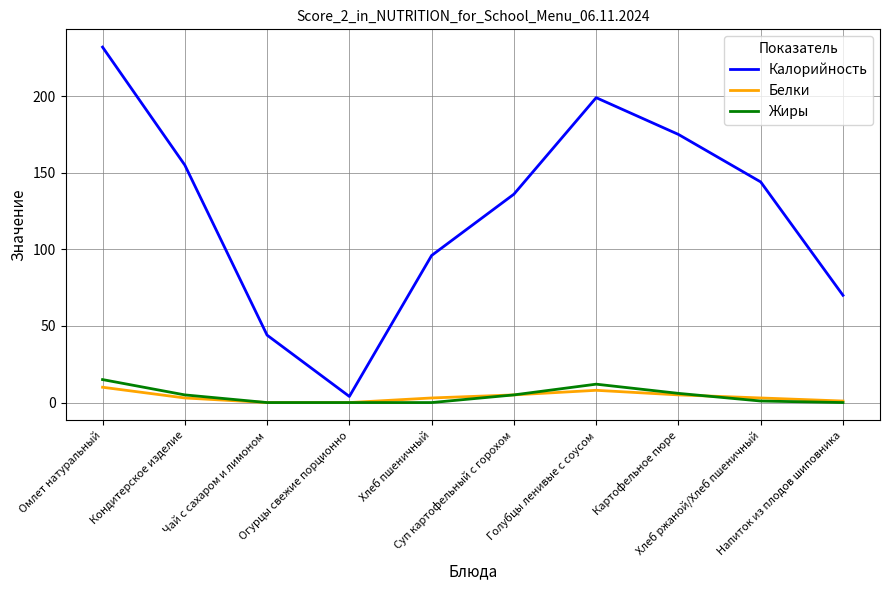

What is the difference between the highest and lowest values at Огурцы свежие порционно?

4